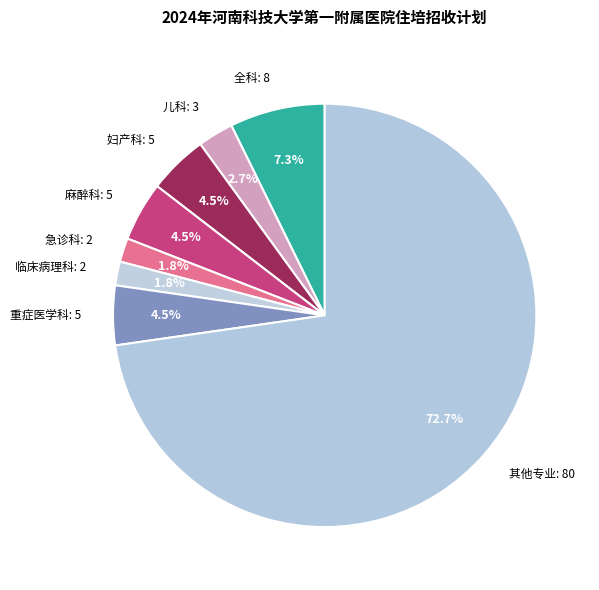

Approximately how many times larger is the value at 重症医学科 compared to 临床病理科?

2.5